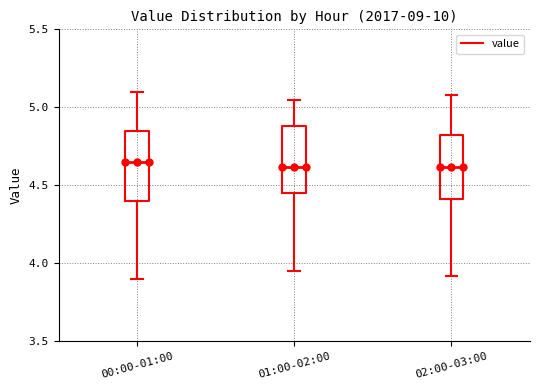

Where is the upper edge of the box for 01:00-02:00 on the y-axis? The values are not printed on the chart, so give them approximately, as read against the axis.

4.90